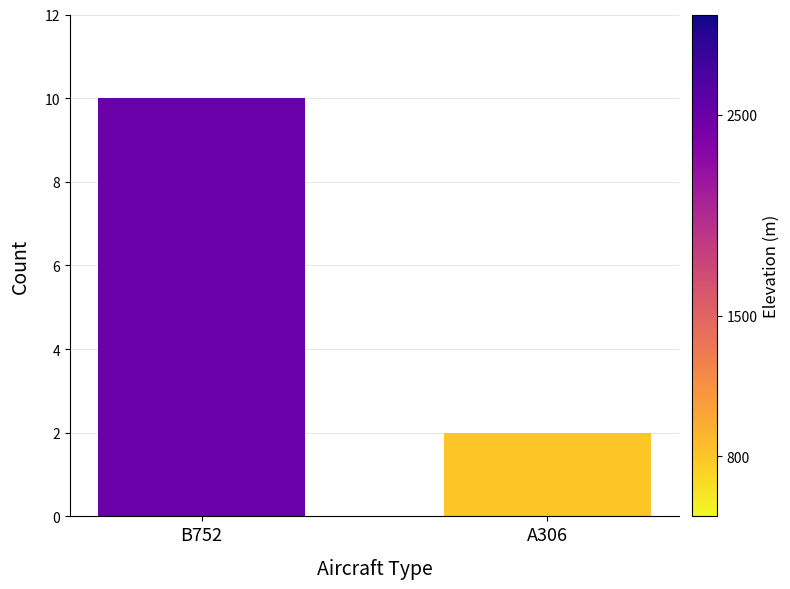

What is the smallest value displayed?

2